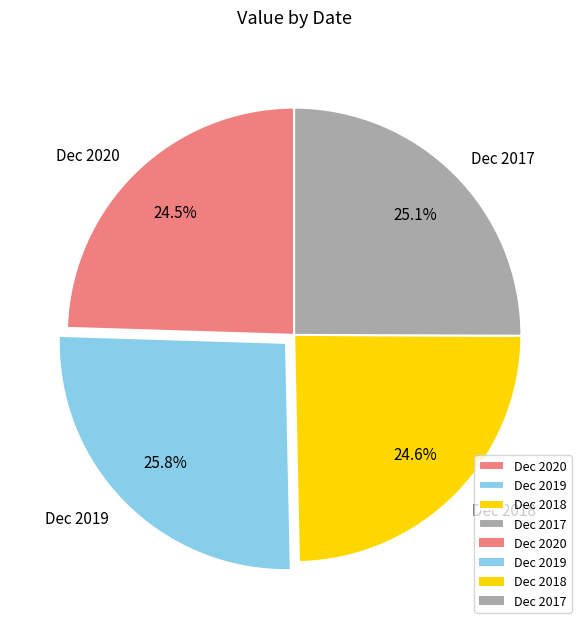

What percentage is NOT represented by Dec 2019?

74.2%